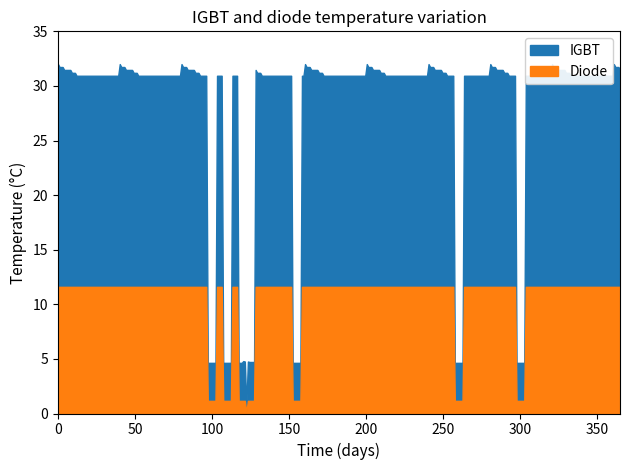

True or false: Diode and IGBT intersect in this chart.

False